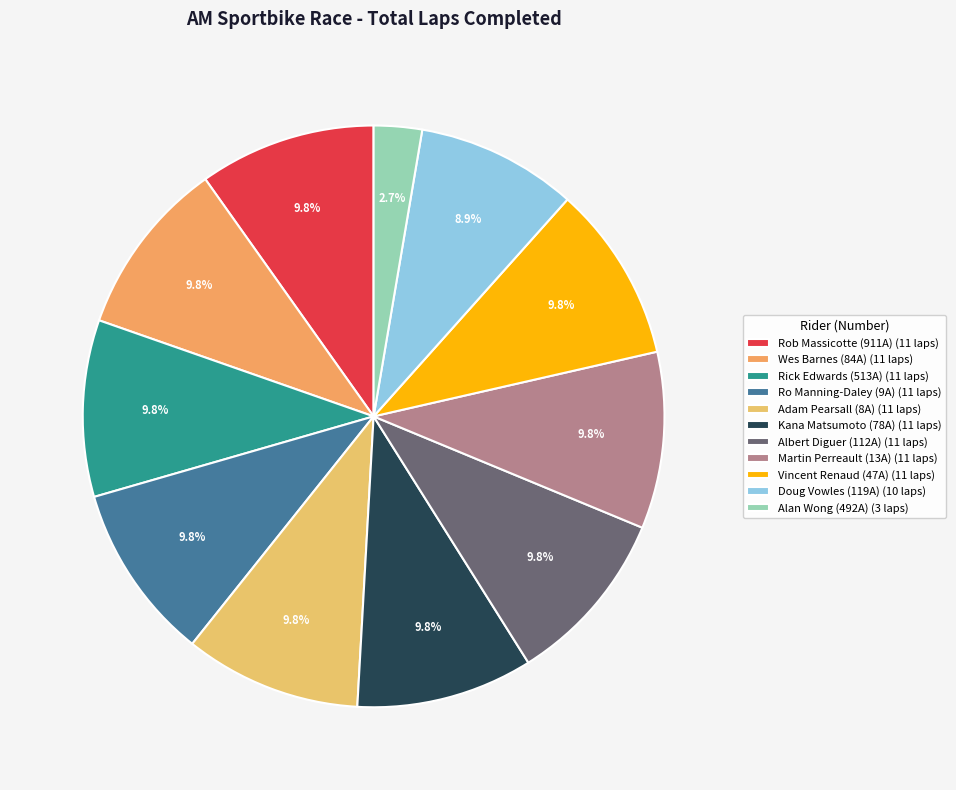

How many segments does this pie chart have?

11